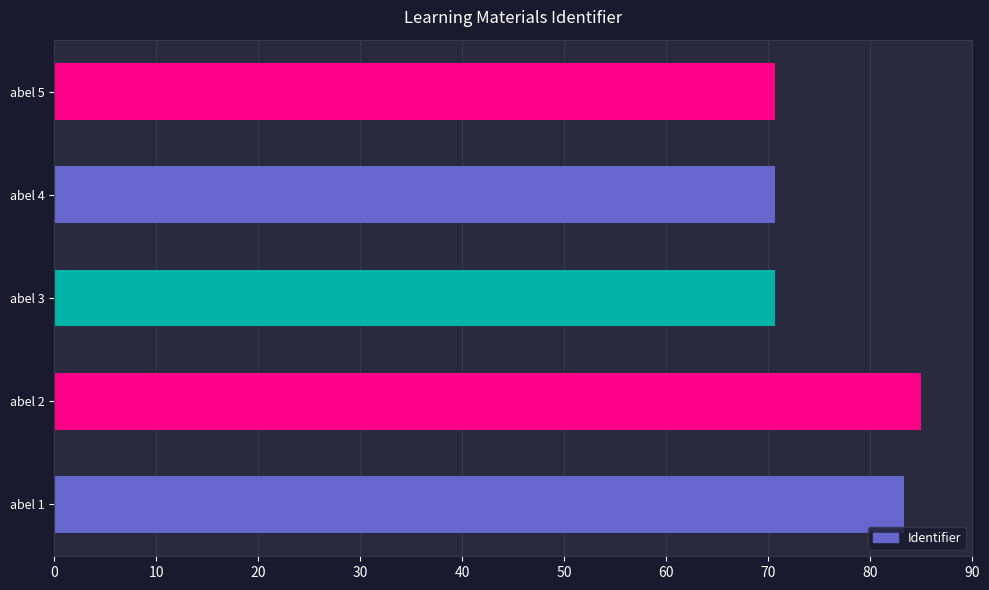

What is the maximum value shown in the chart?

85.0